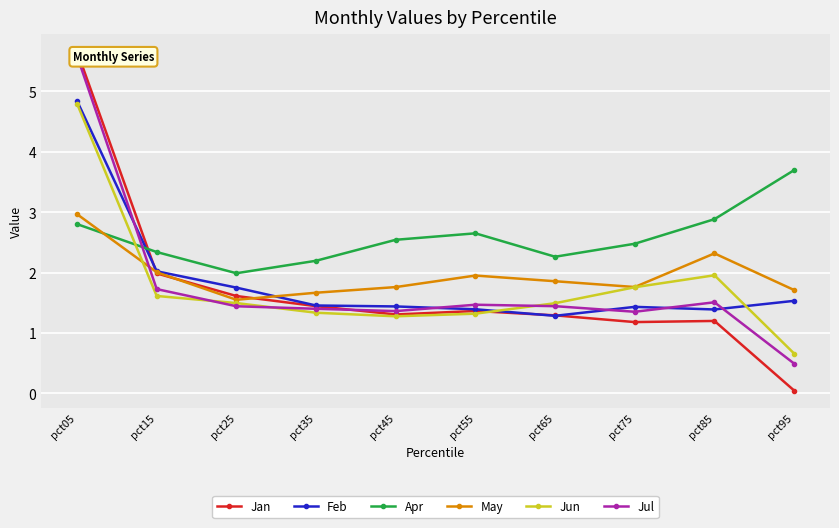

What is the sum of the Feb values at pct35 and pct25?

3.2